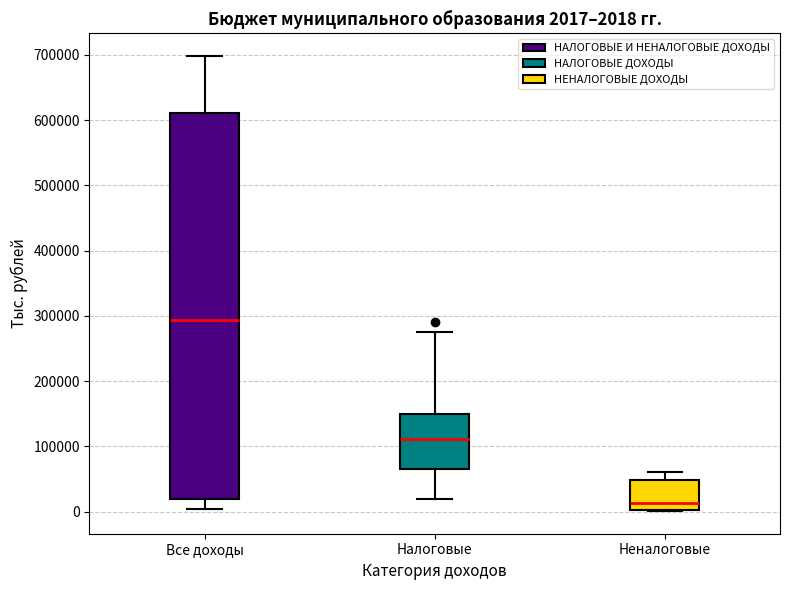

Which box is the tallest, from its lower edge to its upper edge?

Все доходы